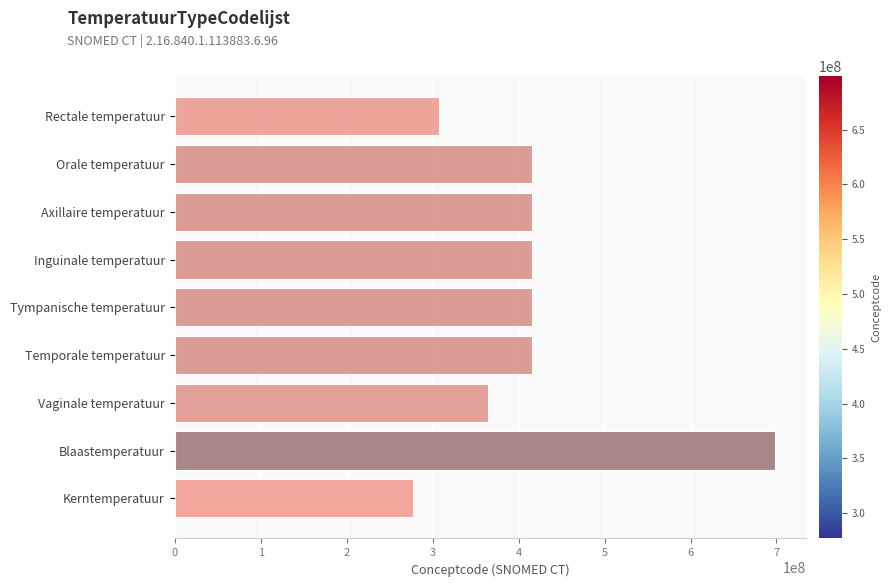

What is the minimum value shown in the chart?

276885007